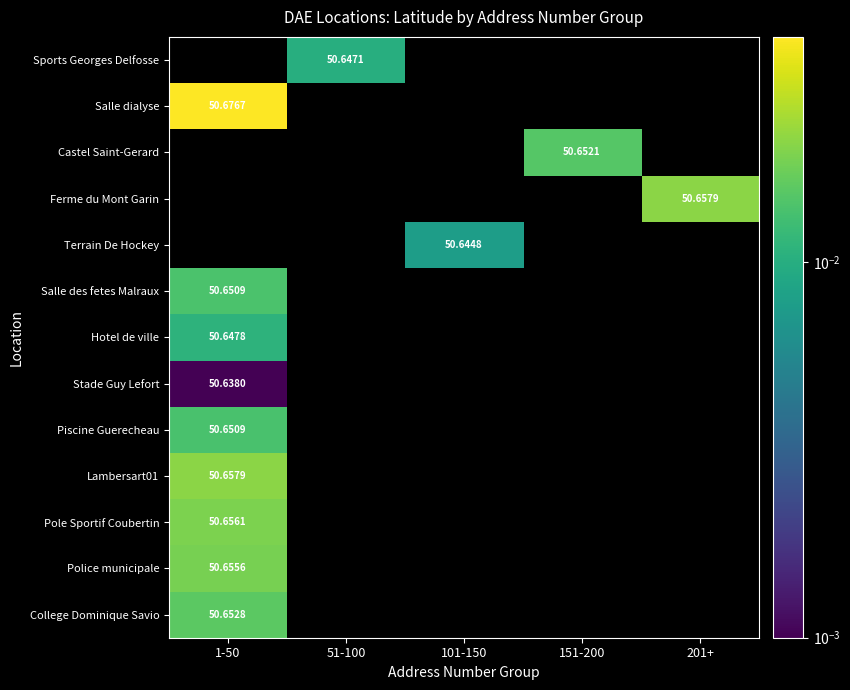

Which series has the largest total across all categories?

Salle dialyse